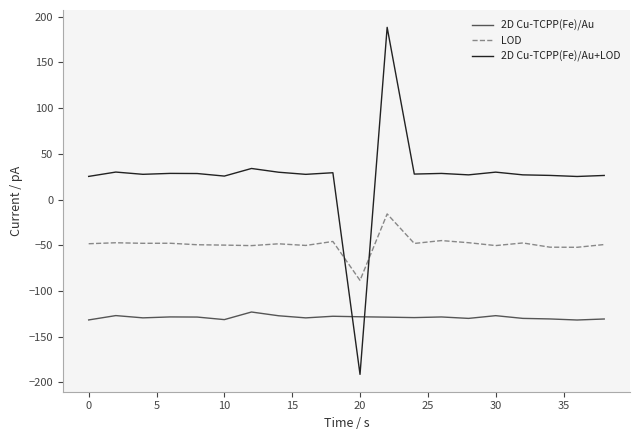

Which series has the largest total across all categories?

2D Cu-TCPP(Fe)/Au+LOD